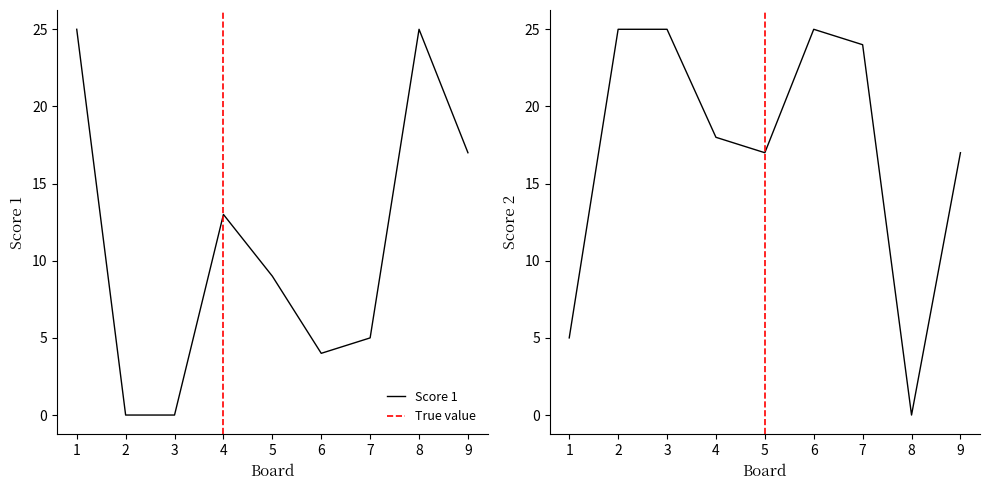

What is the greatest value displayed?

25